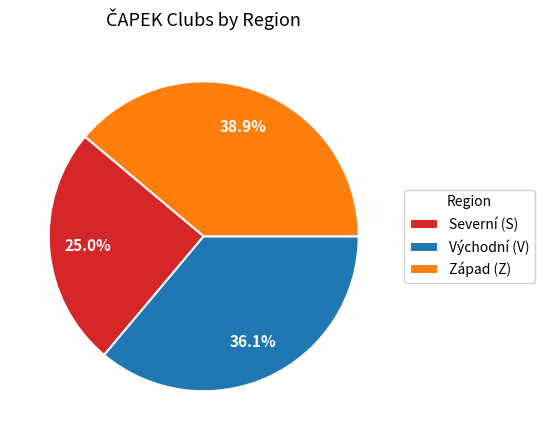

What is the total percentage of Východní (V) and Západ (Z)?

75.0%